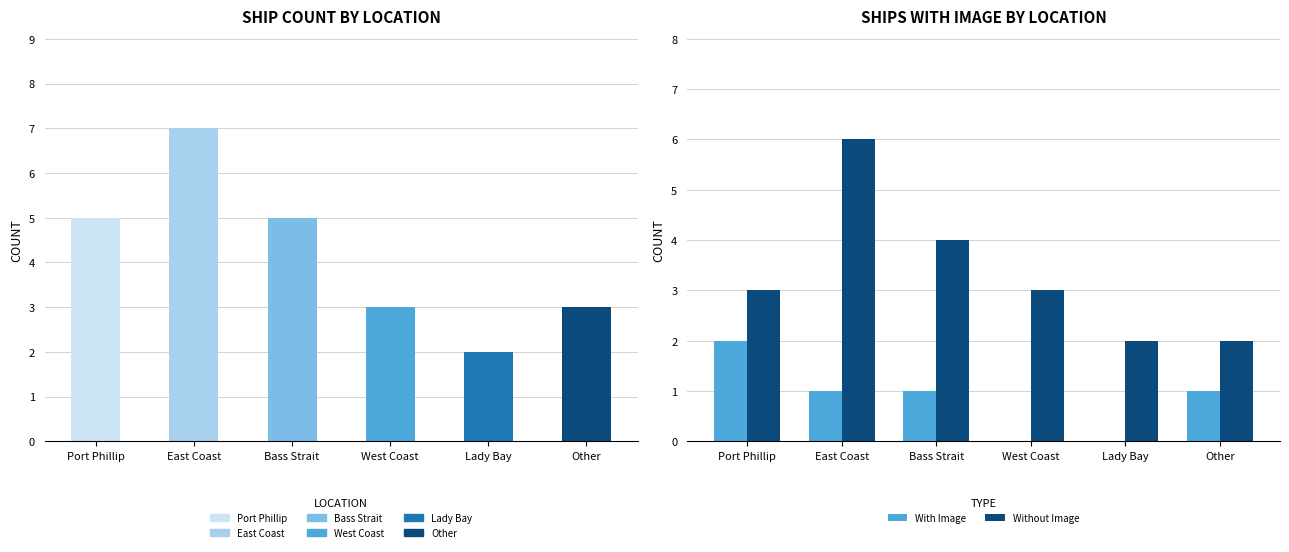

At Lady Bay, list the series in order from largest to smallest.

Without Image, With Image